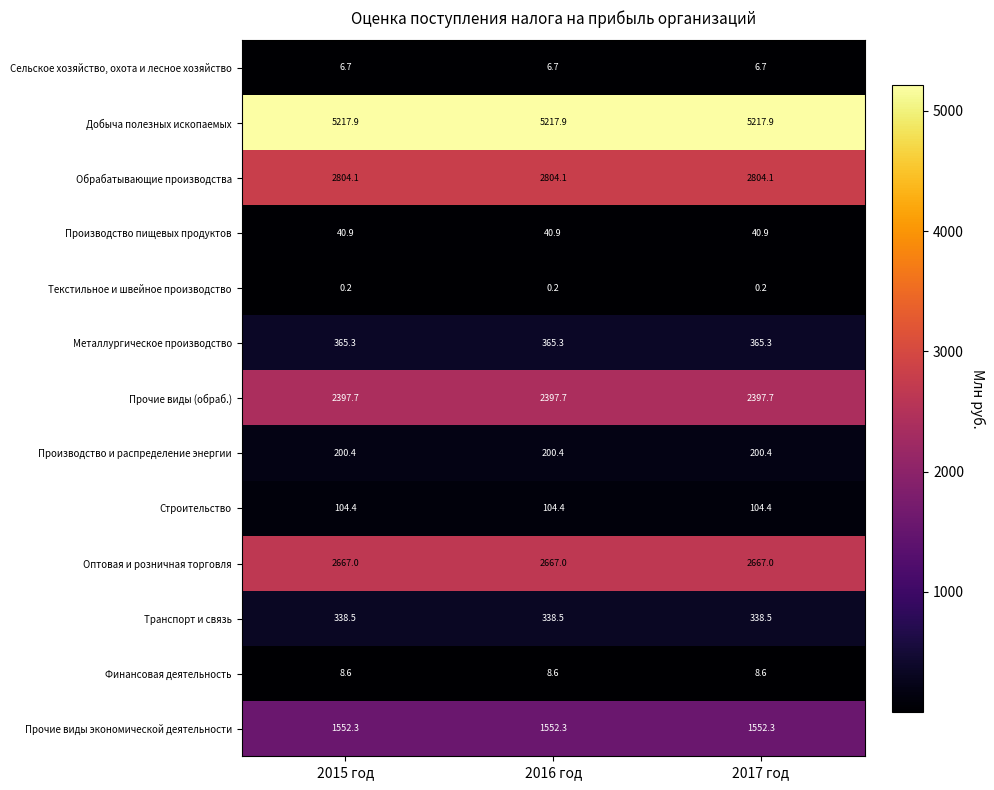

What is the smallest value displayed?

0.2